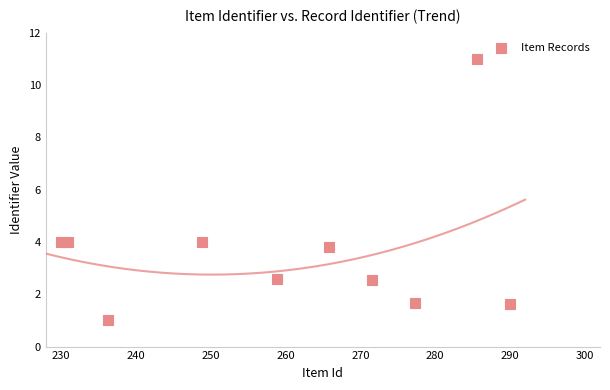

What is the average X value?

259.5